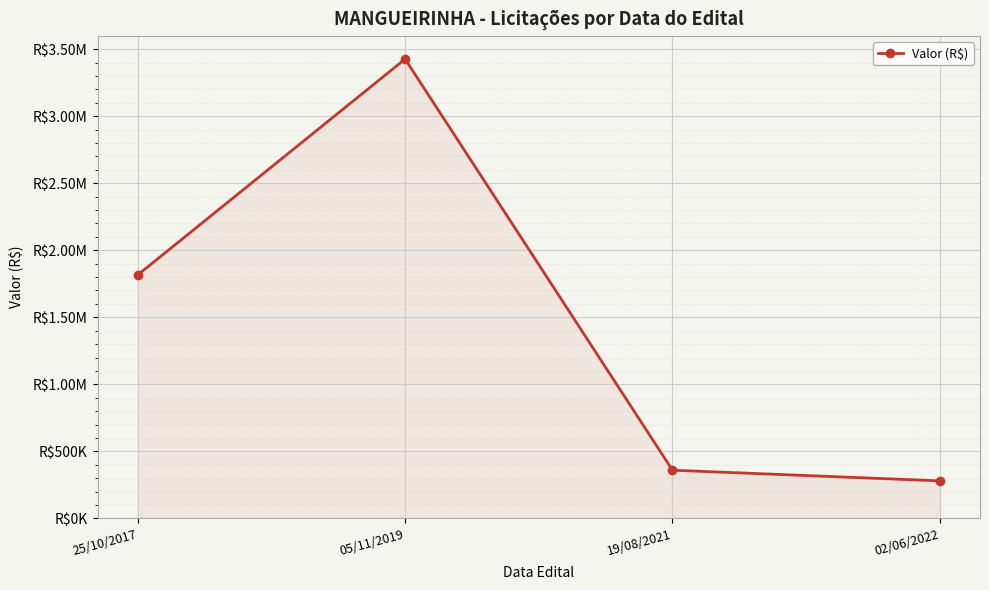

Is this an area chart (filled region under the line)?

Yes